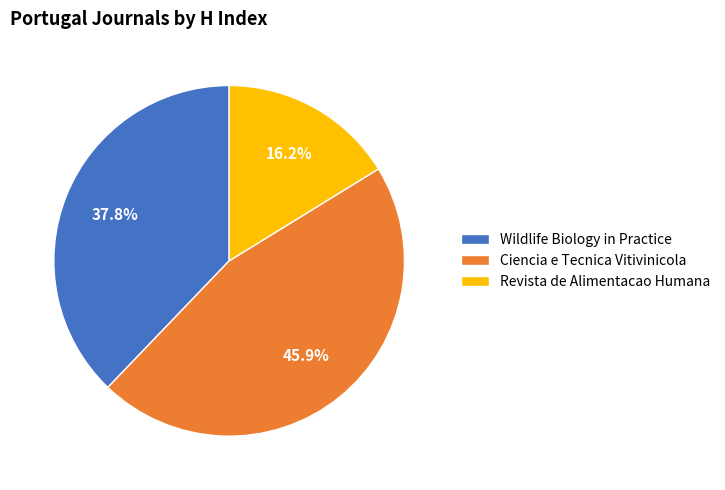

What is the total percentage of Ciencia e Tecnica Vitivinicola and Wildlife Biology in Practice?

83.8%